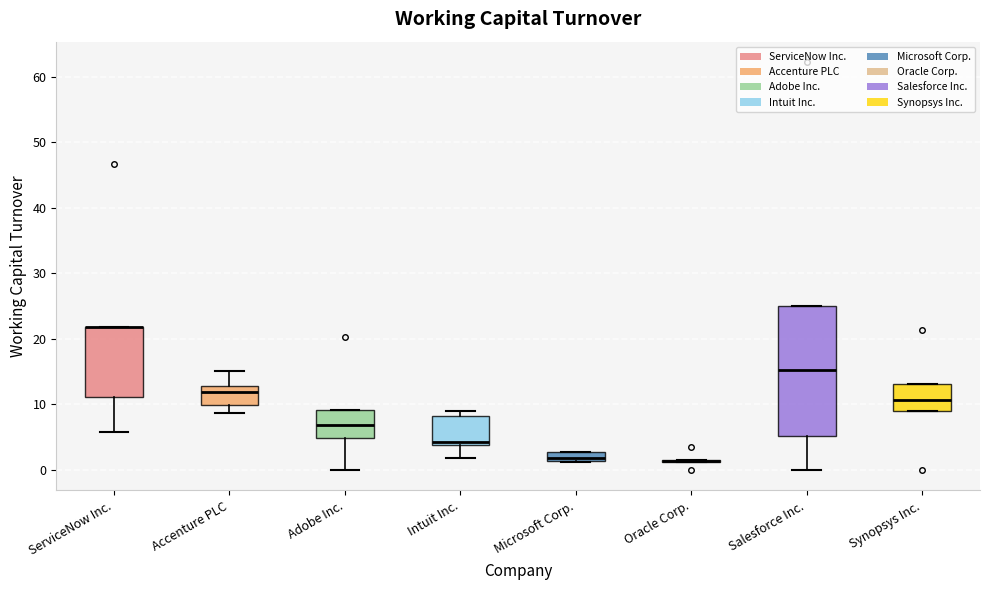

Where is the upper edge of the box for Synopsys Inc. on the y-axis? The values are not printed on the chart, so give them approximately, as read against the axis.

13